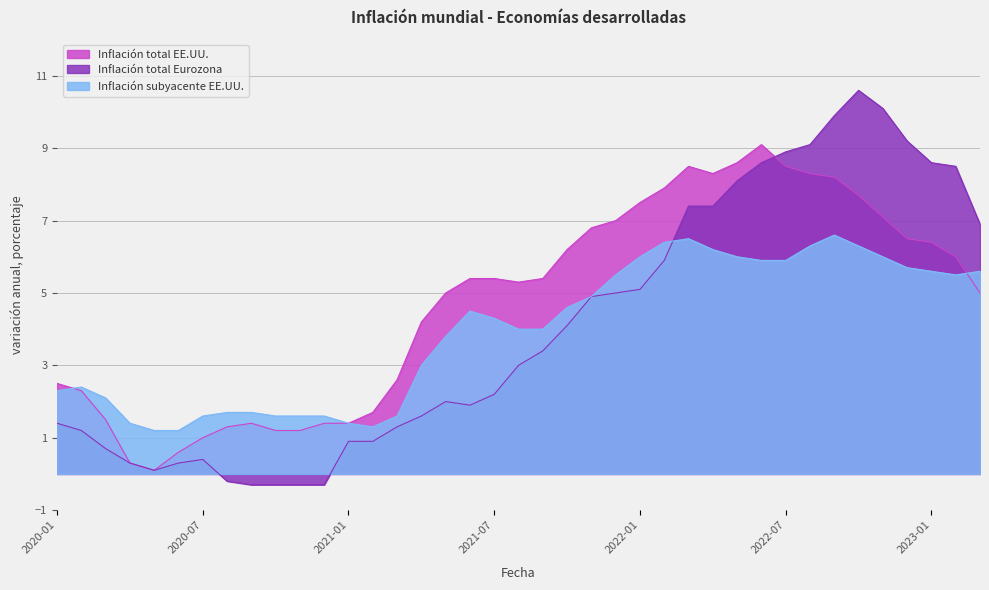

At which label is Inflación total Eurozona closest to 5?

2021-12